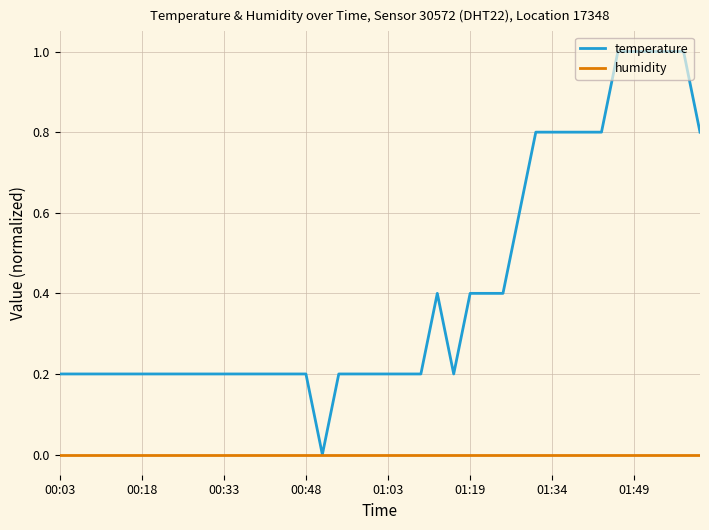

Which series has the largest total across all categories?

temperature